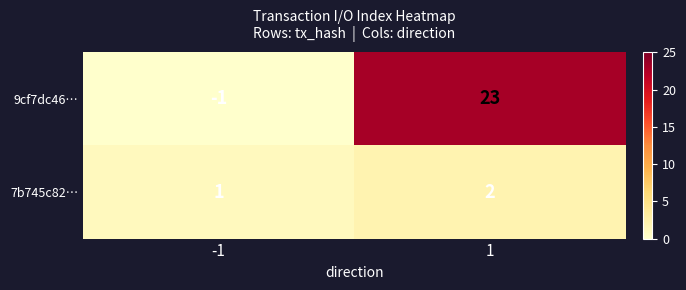

Which series has the widest spread of values?

9cf7dc46…